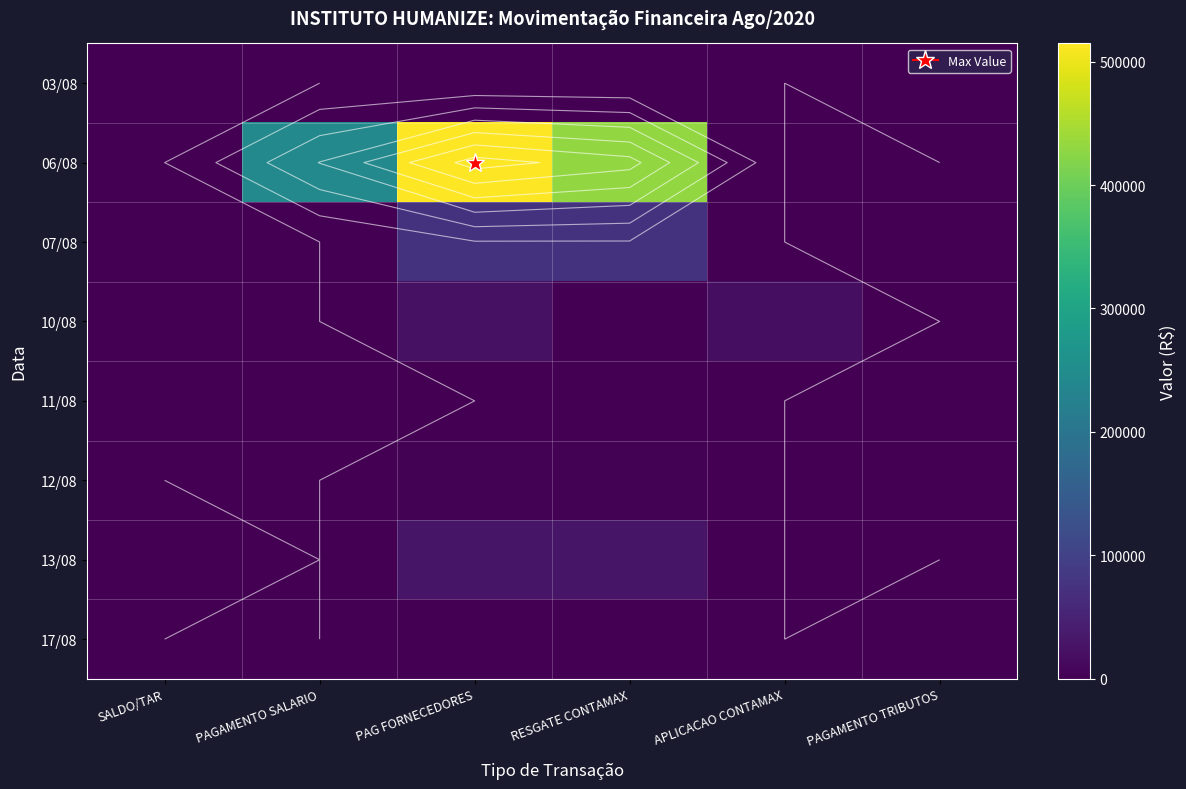

What is the difference between the second highest and minimum values in the 07/08 series?

75425.7